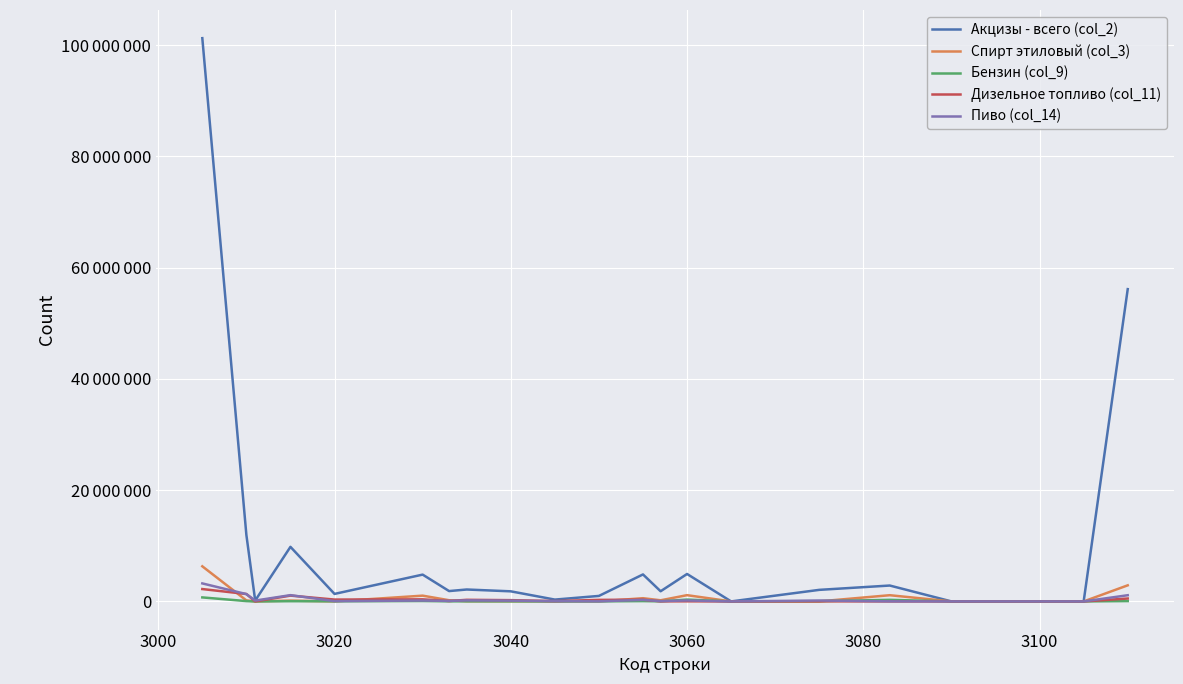

What are all the series names shown in the legend?

Акцизы - всего (col_2), Спирт этиловый (col_3), Бензин (col_9), Дизельное топливо (col_11), Пиво (col_14)